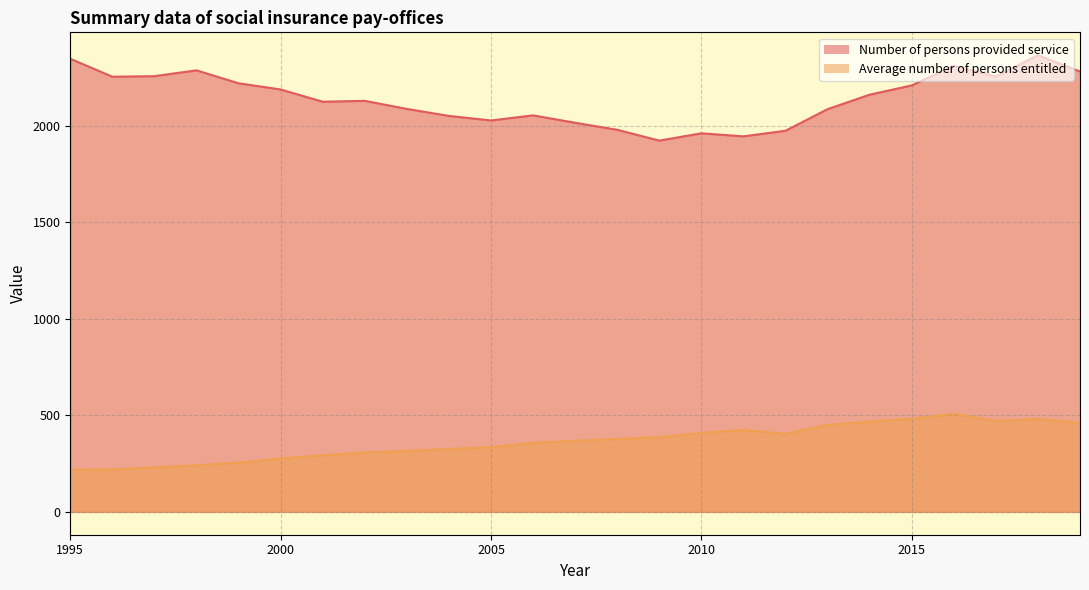

True or false: Average number of persons entitled and Number of persons provided service intersect in this chart.

False